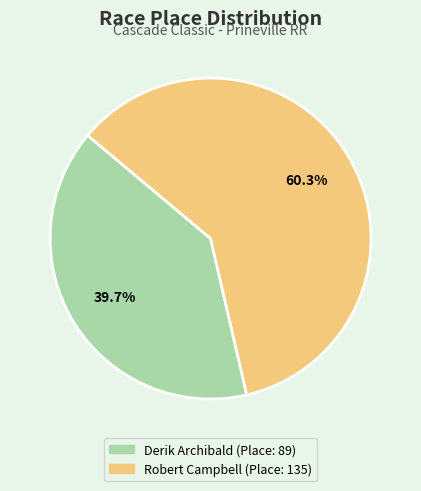

To the nearest percent, what is the average slice percentage?

50%